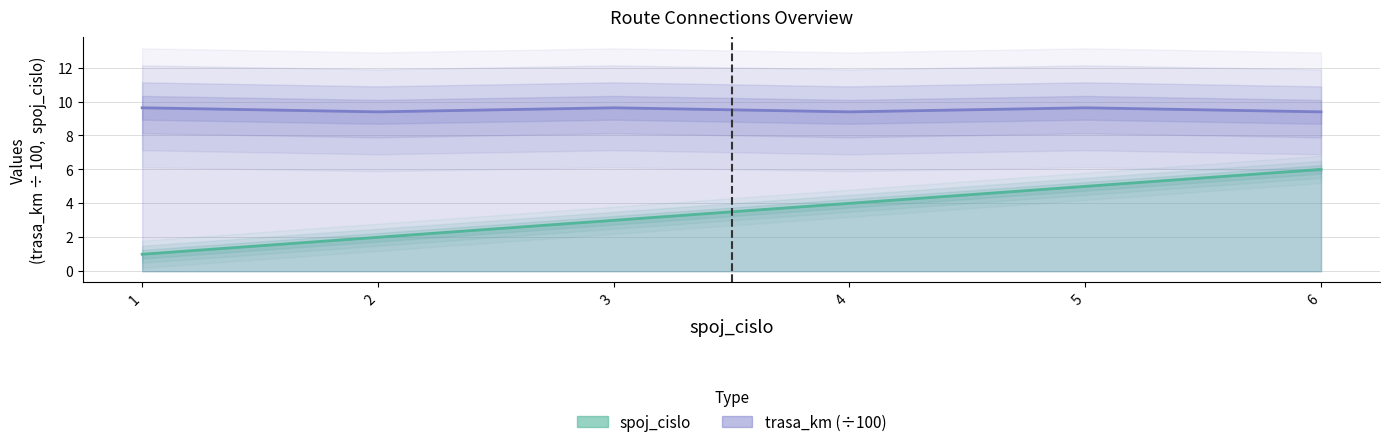

What are all the series names shown in the legend?

spoj_cislo, trasa_km